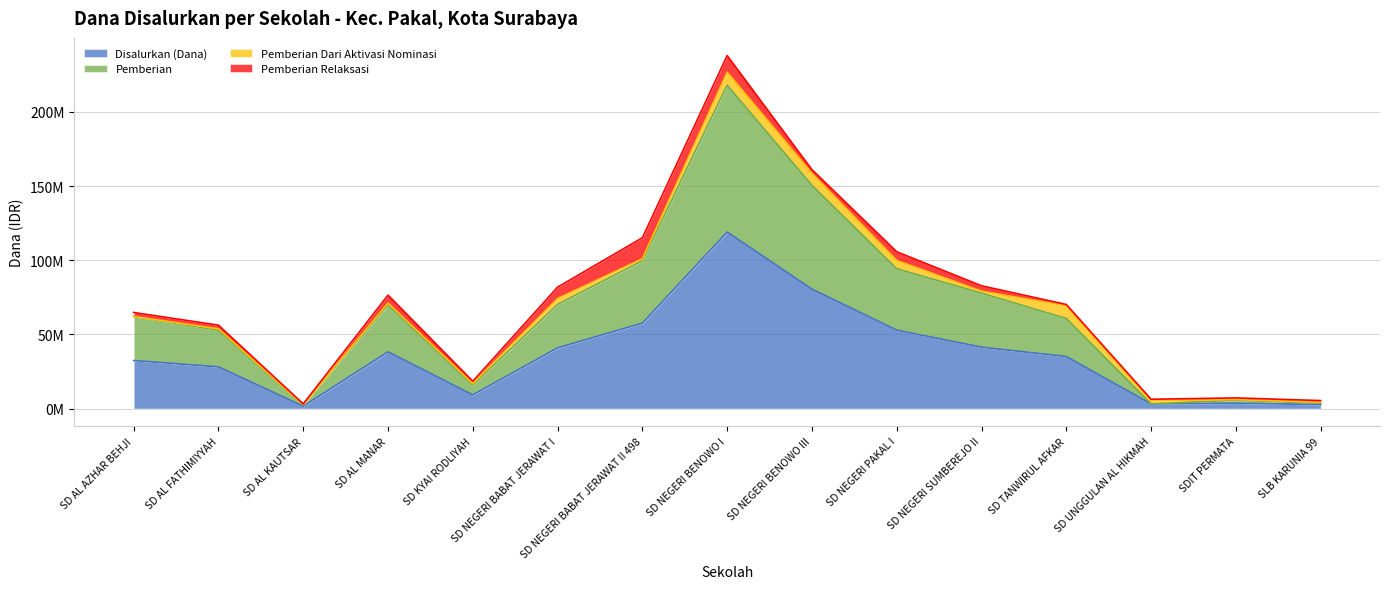

What are all the series names shown in the legend?

Disalurkan (Dana), Pemberian, Pemberian Dari Aktivasi Nominasi, Pemberian Relaksasi